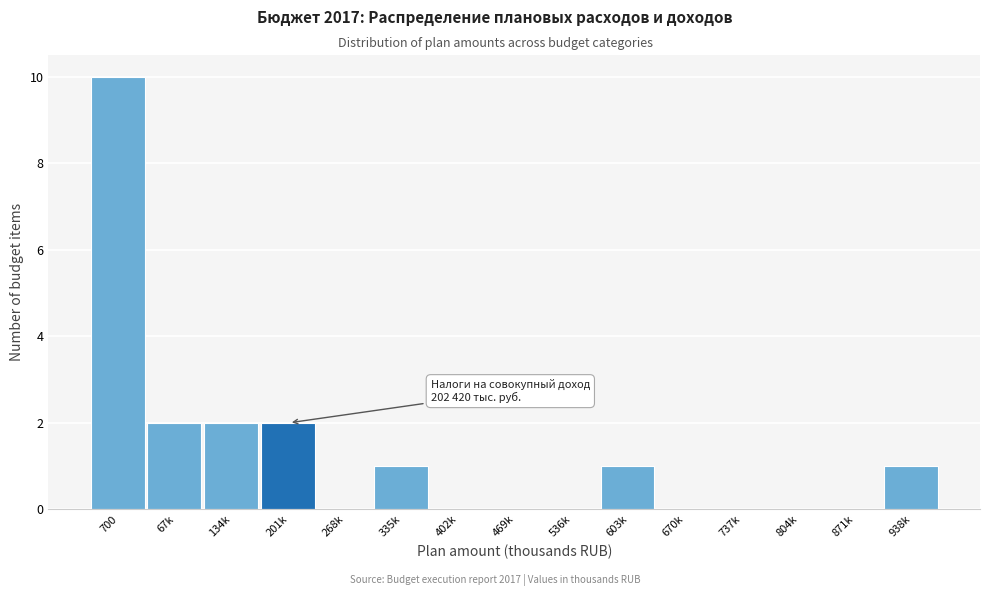

Reading left to right, list all the values displayed in this chart.

700=10	67k=2	134k=2	201k=2	268k=0	335k=1	402k=0	469k=0	536k=0	603k=1	670k=0	737k=0	804k=0	871k=0	938k=1